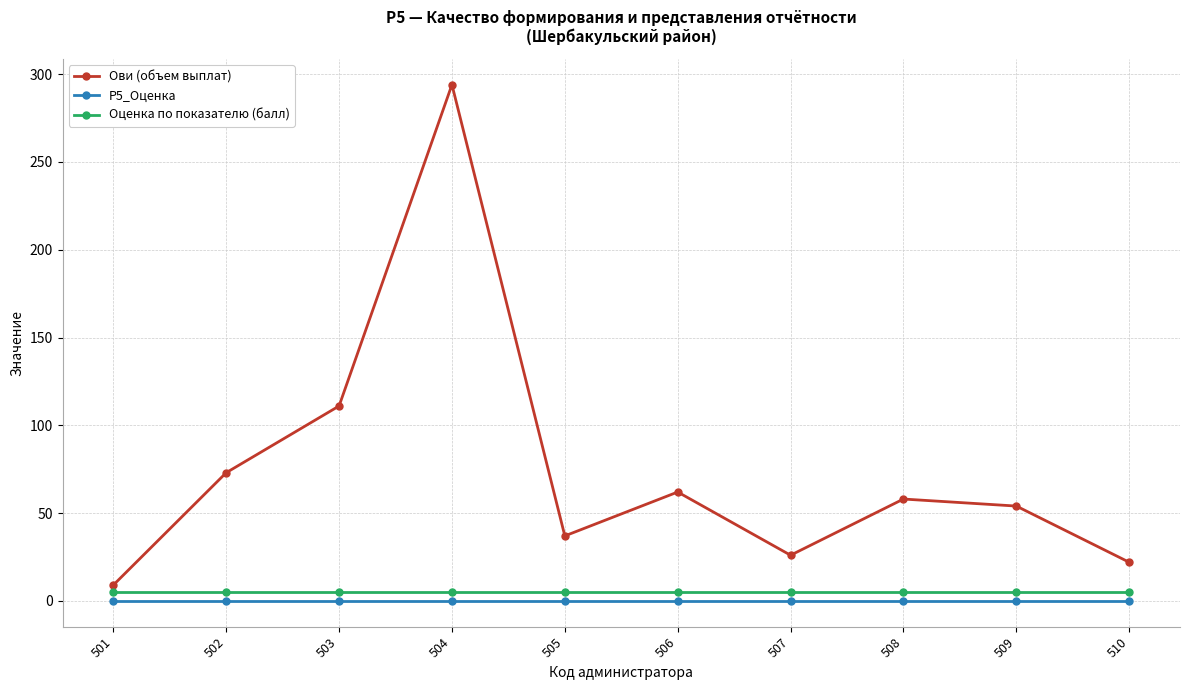

Rank the series by their maximum value, from highest to lowest.

Ови (объем выплат), Оценка по показателю (балл), Р5_Оценка